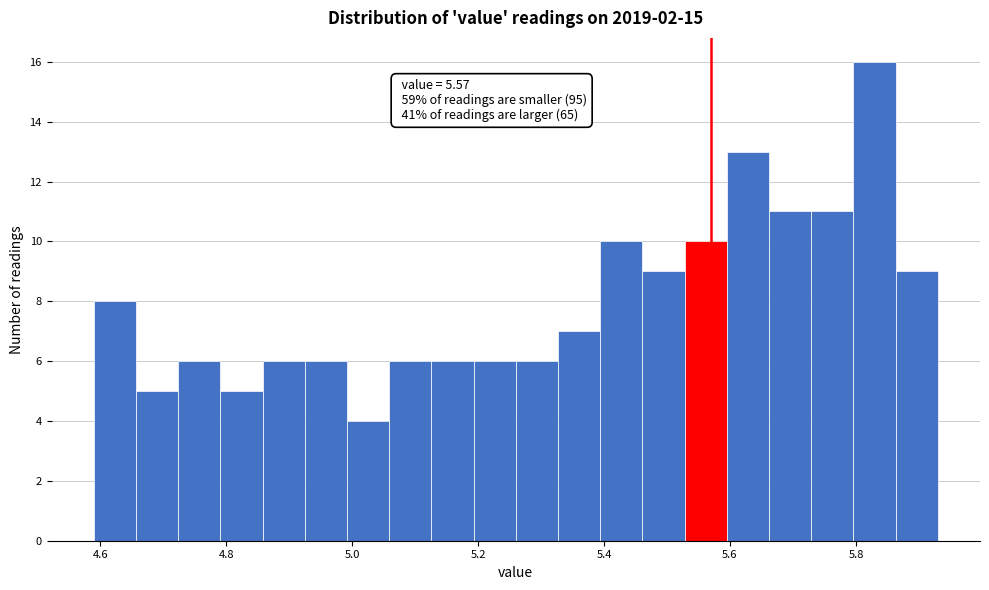

Read against the x-axis, roughly where is the centre of the tallest bar?

5.82